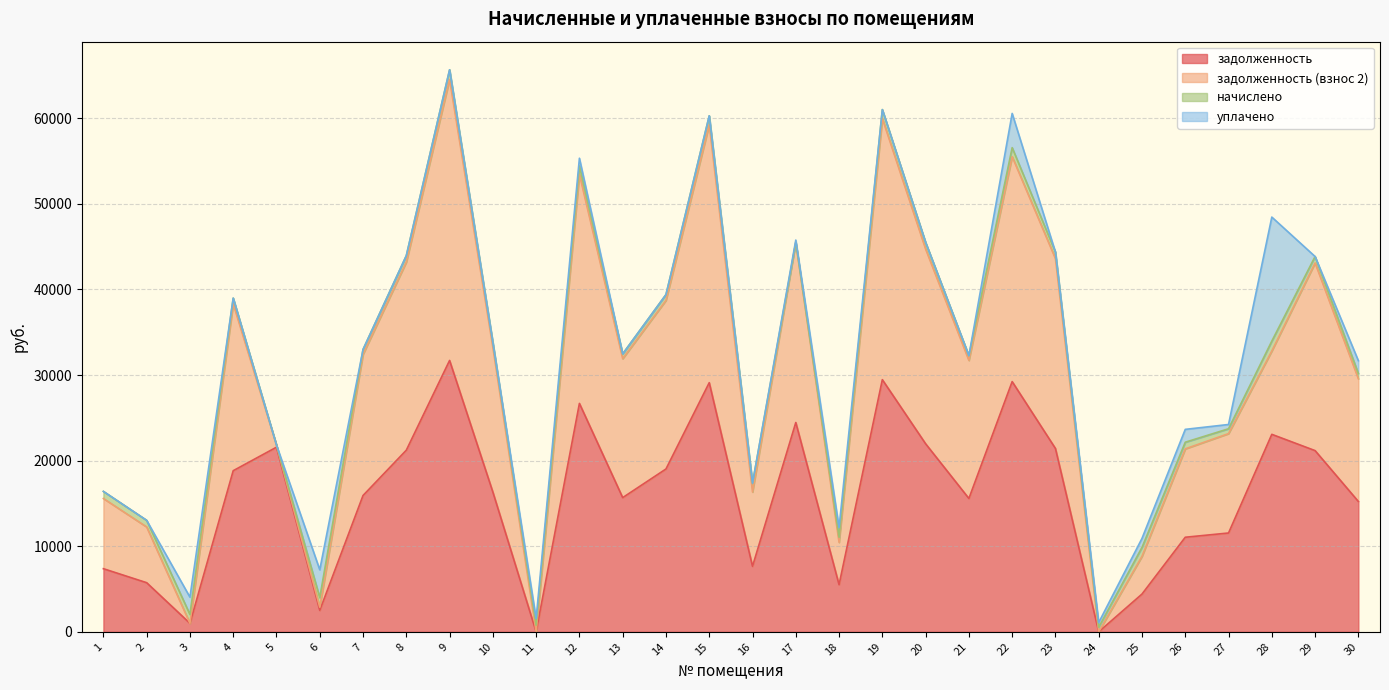

After their last crossing, which series has the higher values: уплачено or начислено?

уплачено